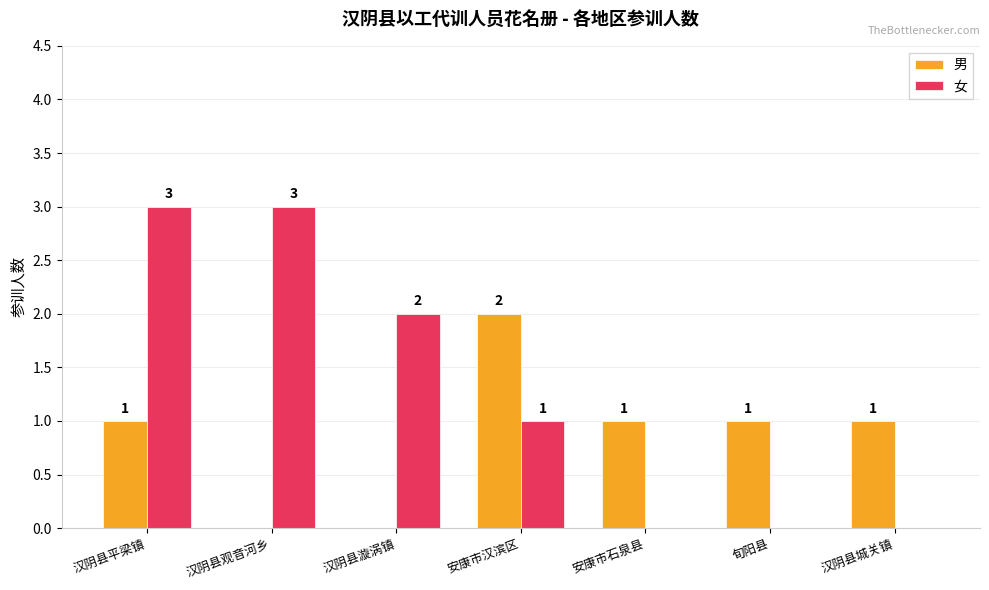

Between 汉阴县观音河乡 and 旬阳县, which series saw the biggest shift?

女